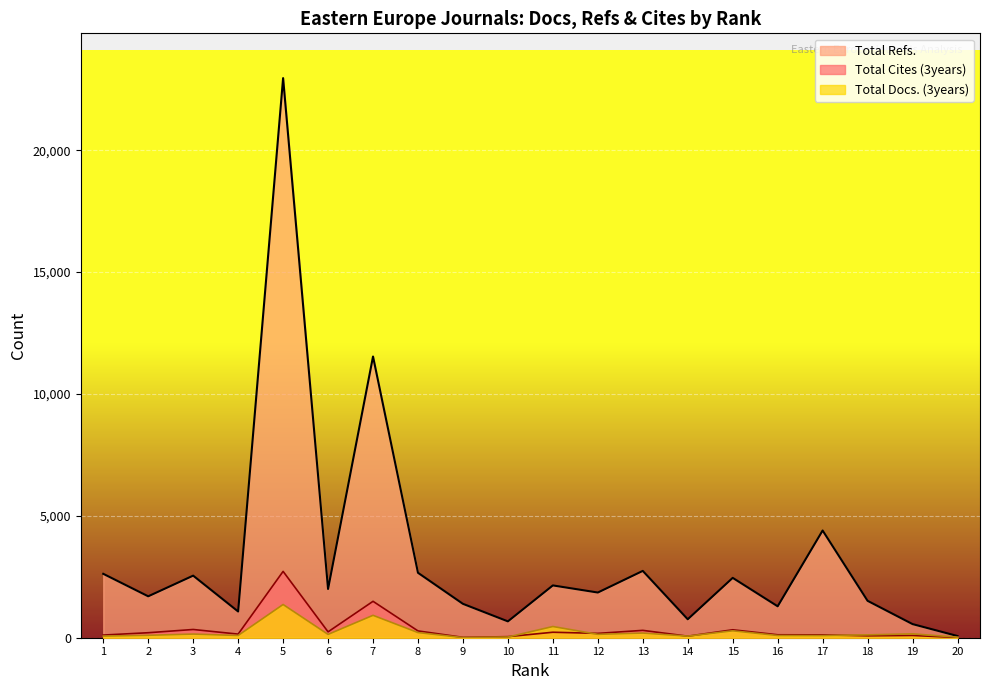

Where does the Total Refs. series first go above 2000?

1